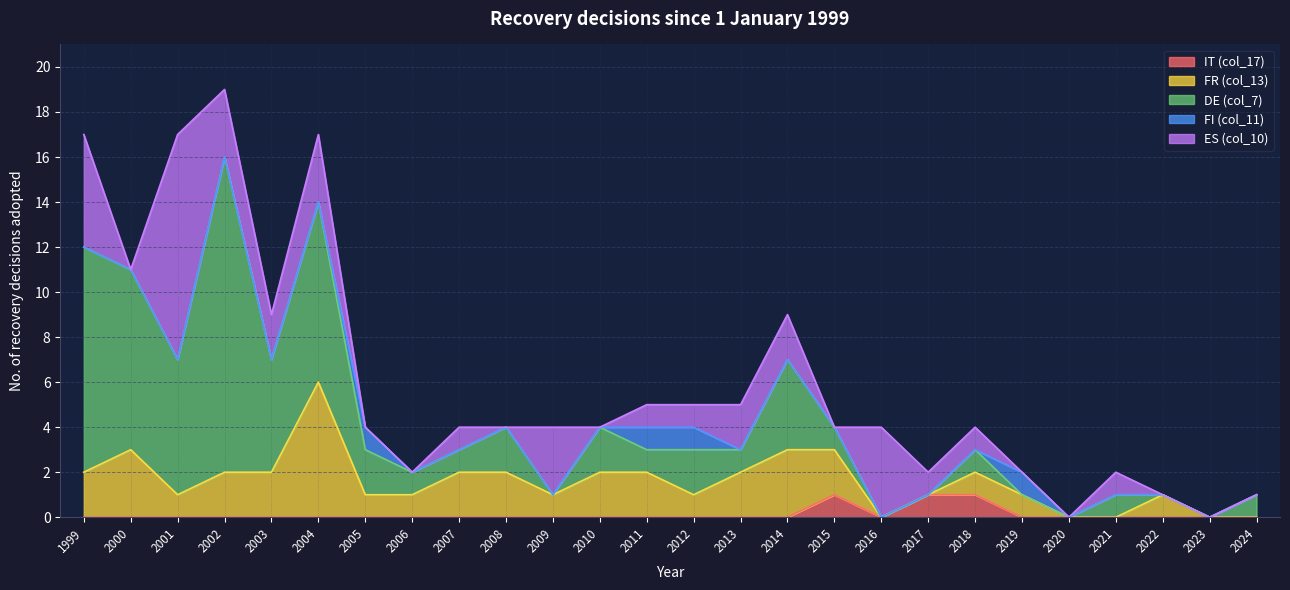

How many interior local peaks does the FR (col_13) series have?

4